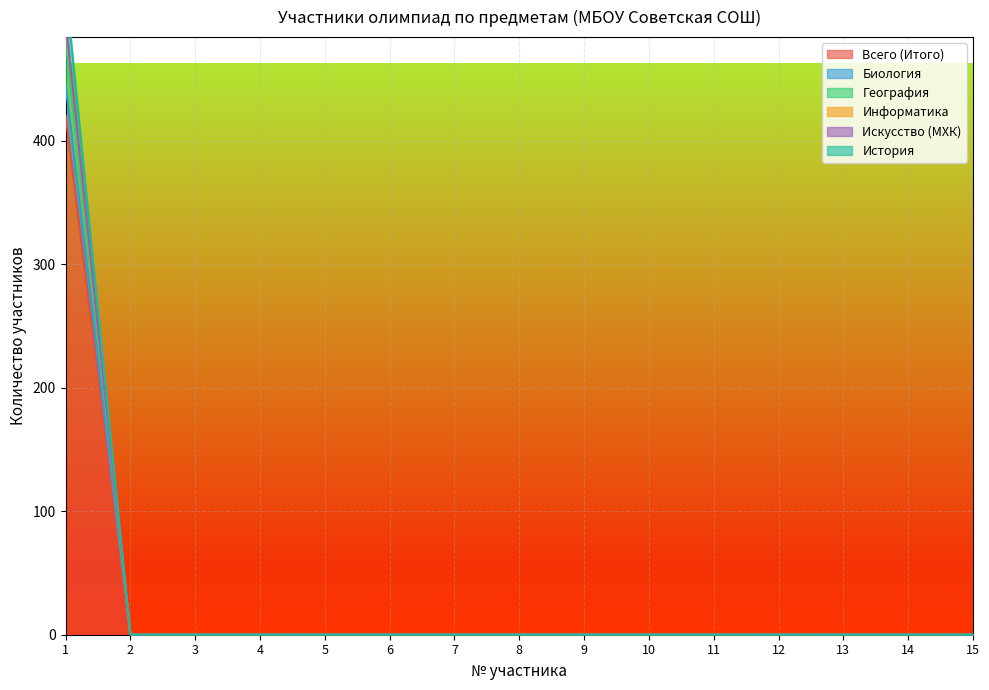

At 9, list the series in order from largest to smallest.

Всего (Итого), Биология, География, Информатика, Искусство (МХК), История